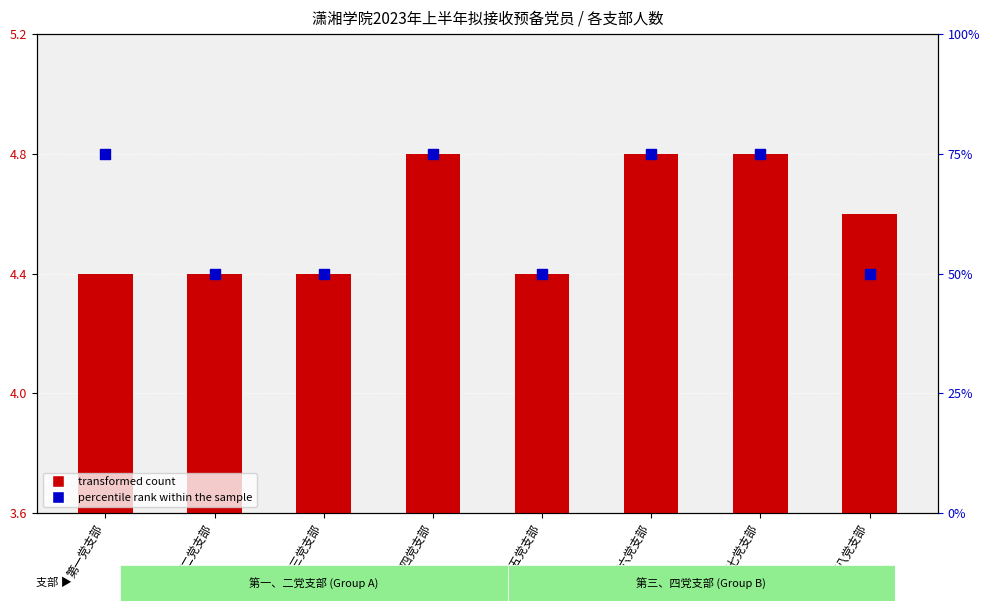

Which series contains the lowest Y value?

transformed count